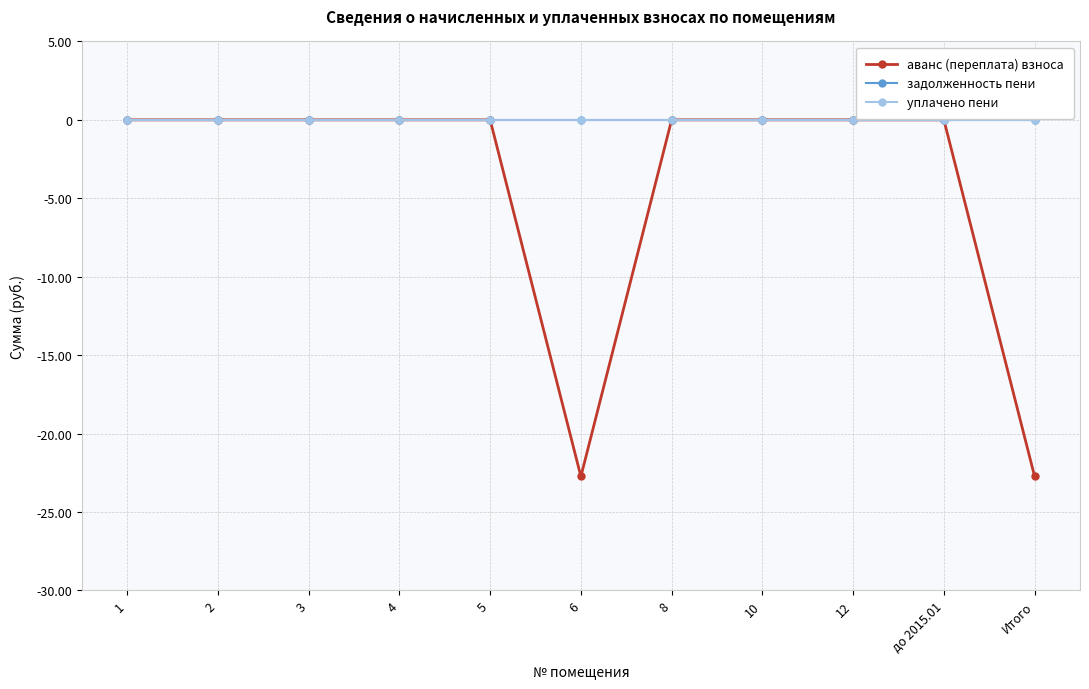

Does the chart have visible grid lines?

Yes